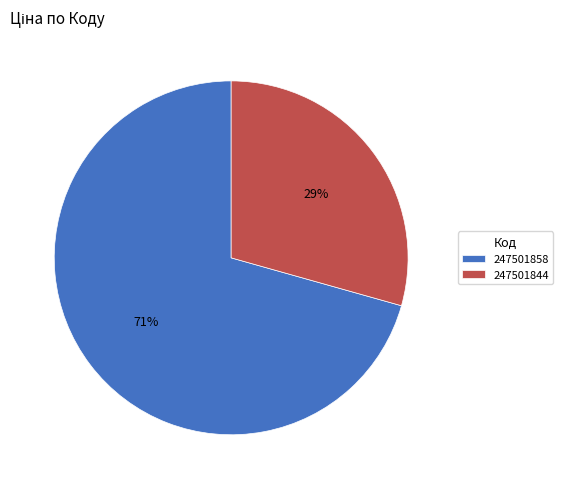

Which slice represents more than half of the pie?

247501858